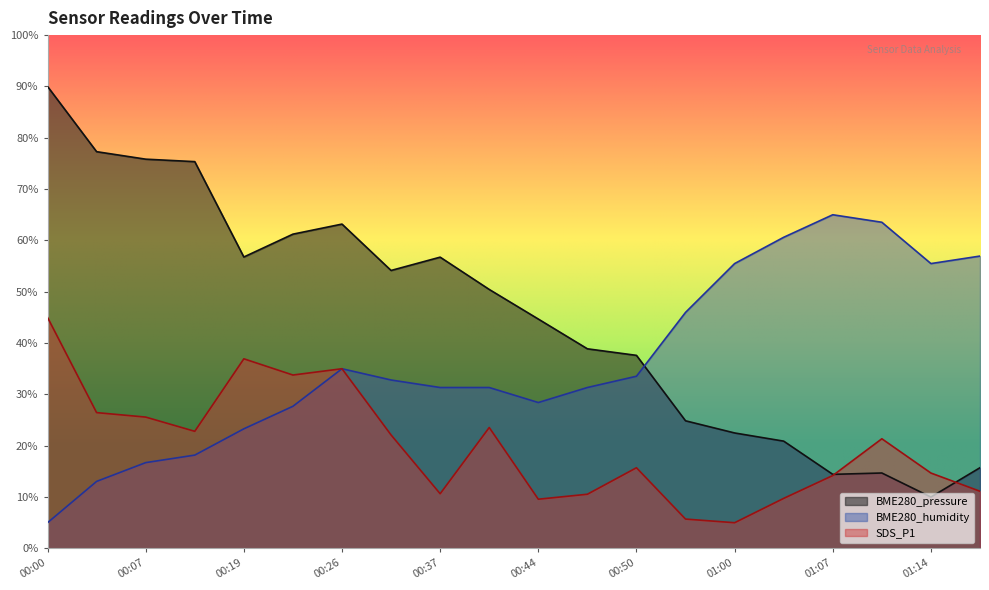

Where is the first local minimum for BME280_humidity?

00:44